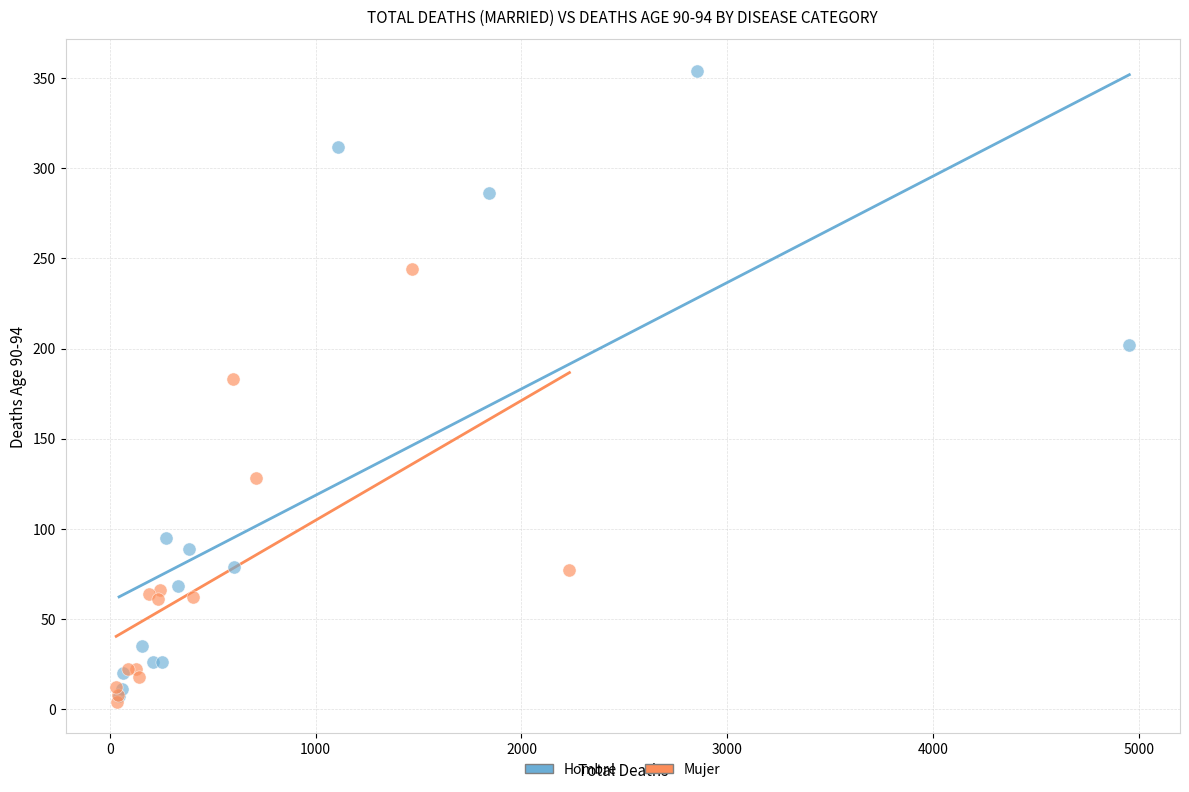

Which series has the widest spread of Y values?

Hombre